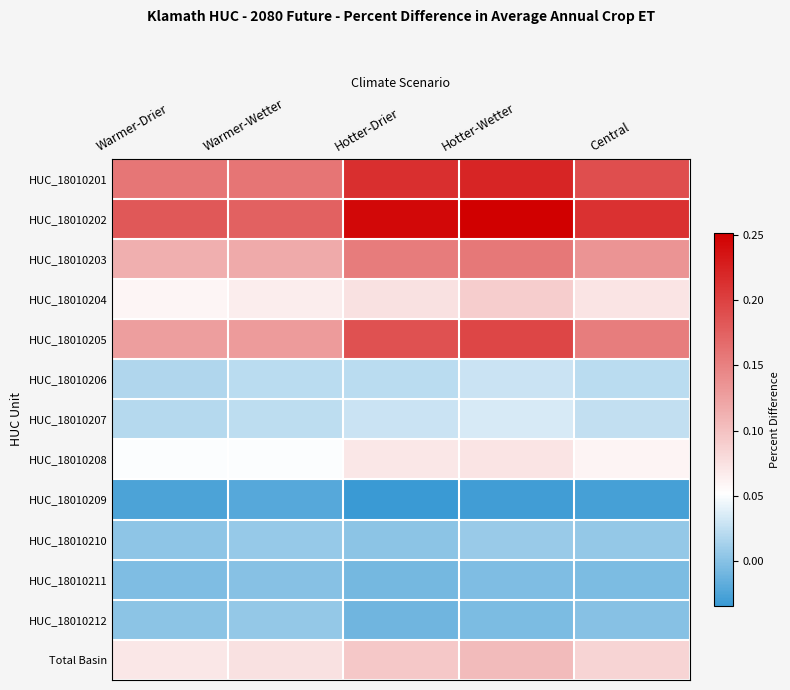

Rank the series by their maximum value, from lowest to highest.

HUC_18010209, HUC_18010211, HUC_18010212, HUC_18010210, HUC_18010206, HUC_18010207, HUC_18010208, HUC_18010204, Total Basin, HUC_18010203, HUC_18010205, HUC_18010201, HUC_18010202